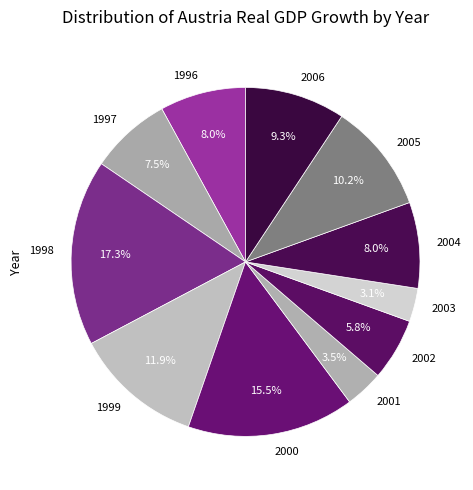

Count the number of slices in the pie.

11